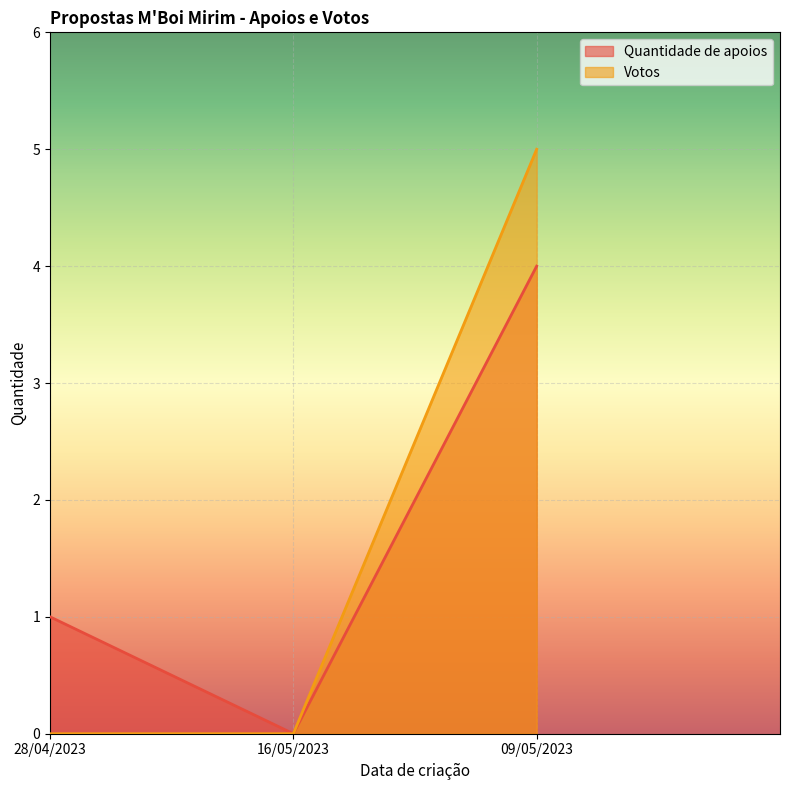

Does the chart display data point markers on the line(s)?

No